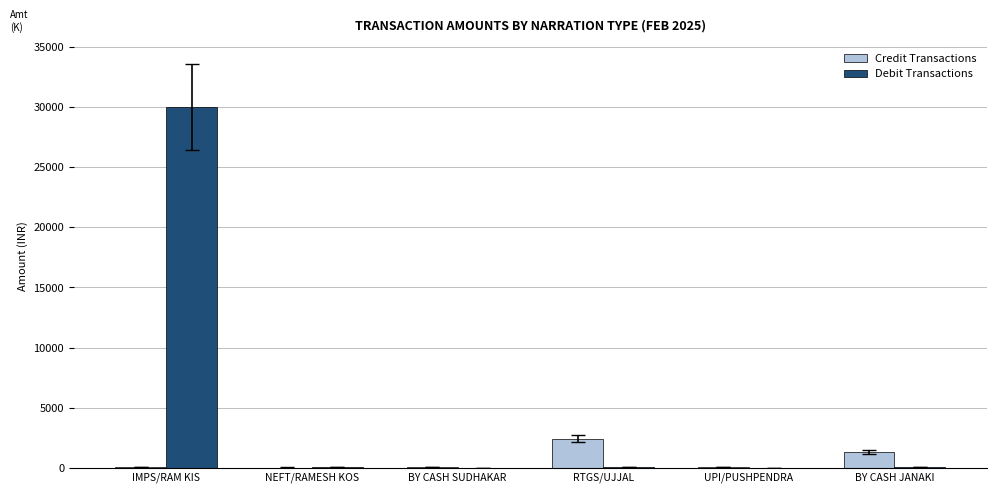

The Credit Transactions series shows 14.3 at UPI/PUSHPENDRA. True or false?

True